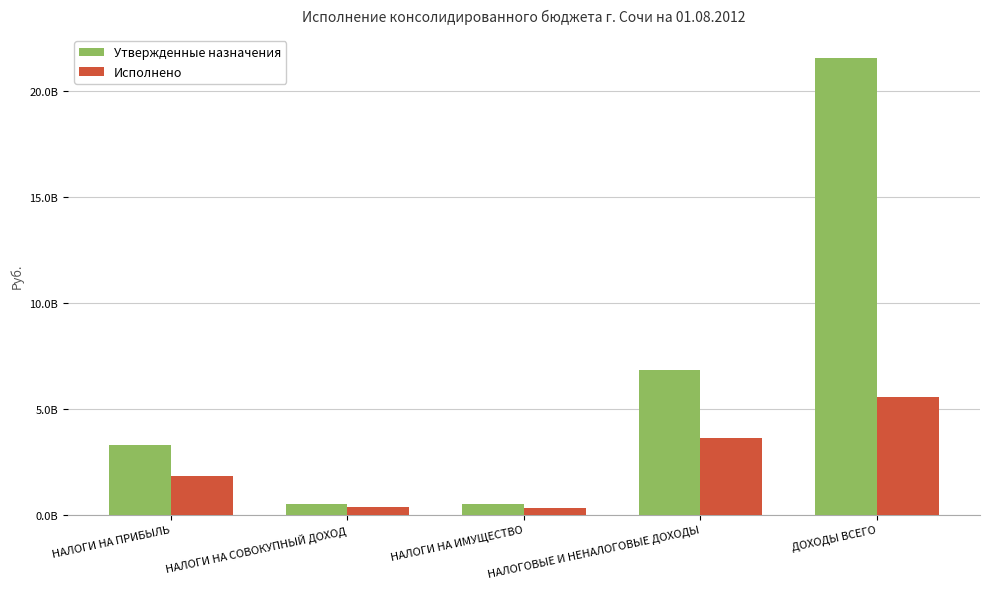

Where is Утвержденные назначения nearest to the value 11042562040?

НАЛОГОВЫЕ И НЕНАЛОГОВЫЕ ДОХОДЫ